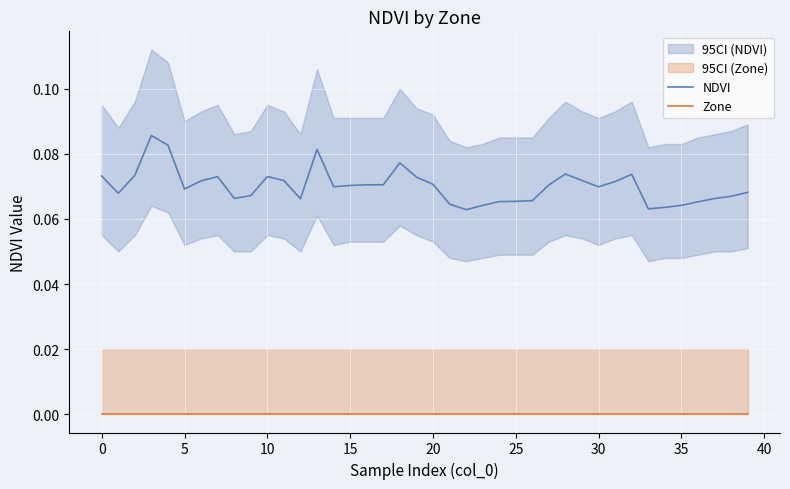

True or false: Zone and NDVI intersect in this chart.

False